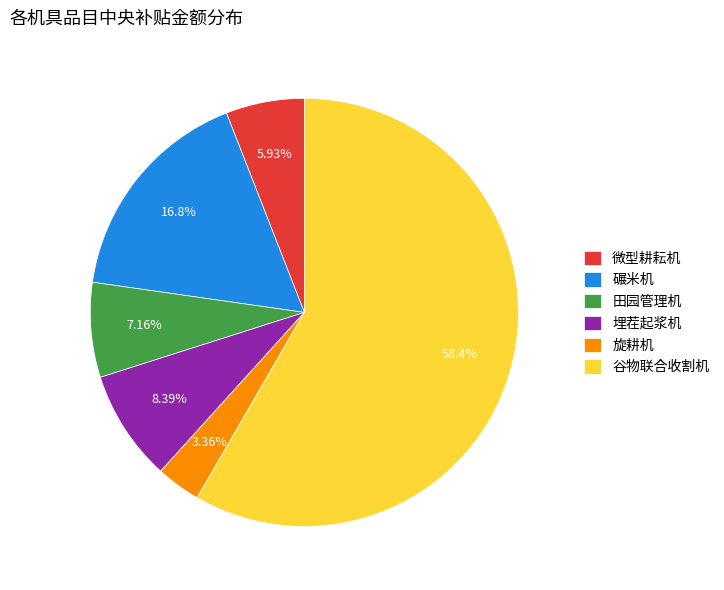

Does 谷物联合收割机 represent more than half of the total?

Yes